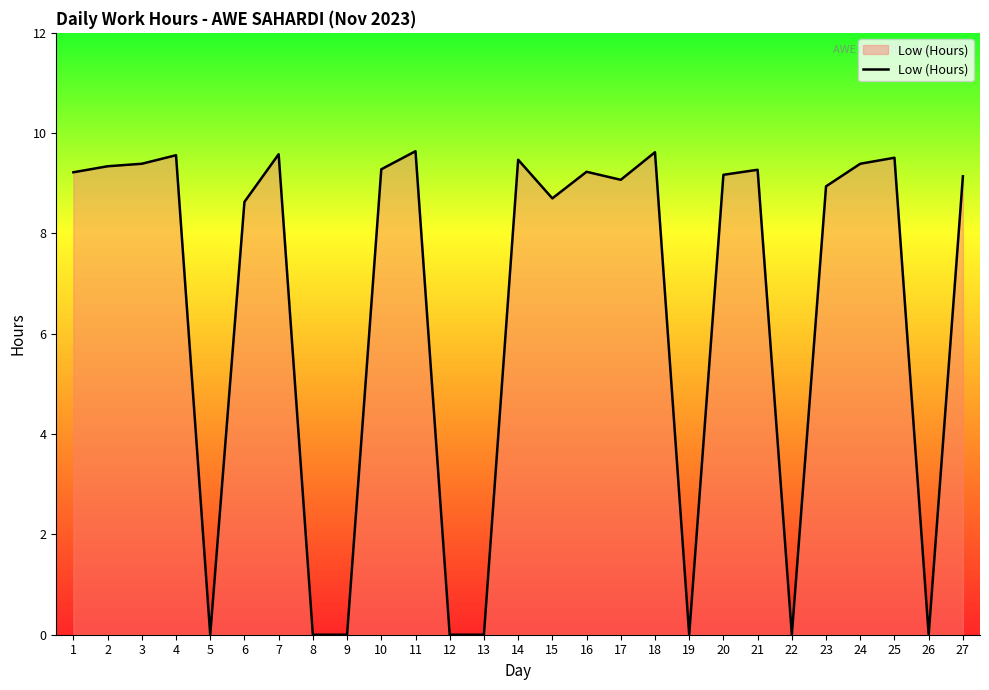

Which has a higher value, 9 or 7?

7